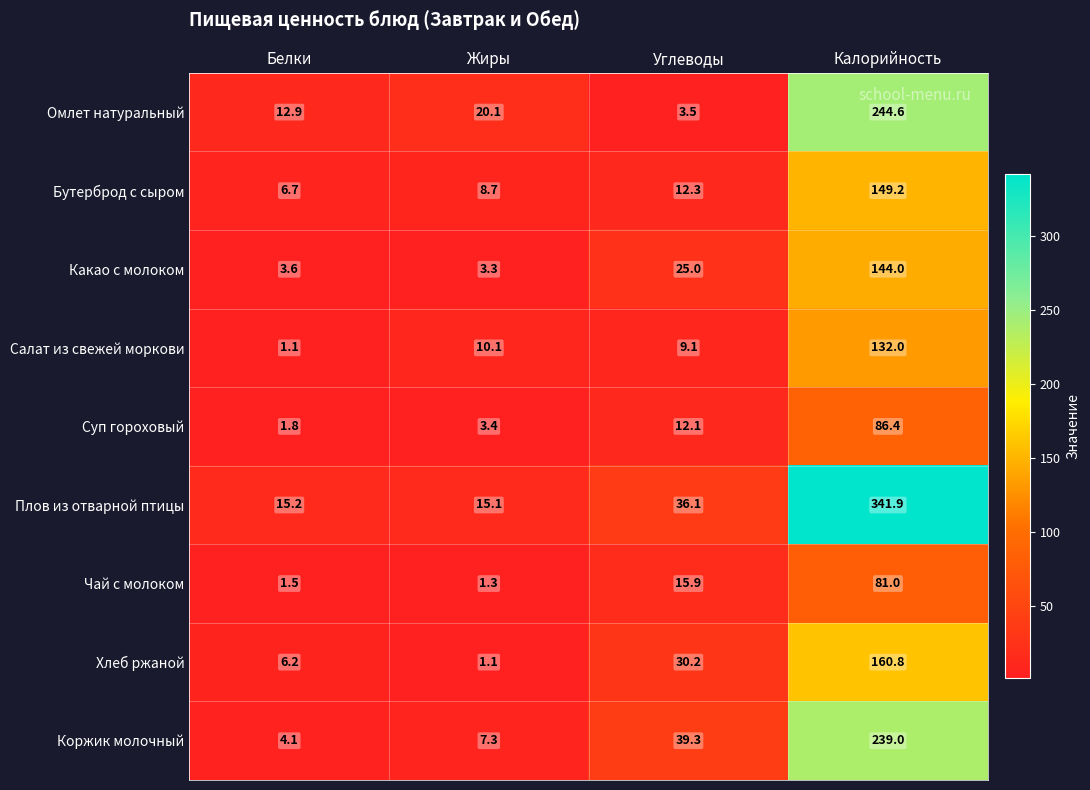

What is the greatest value displayed?

341.9